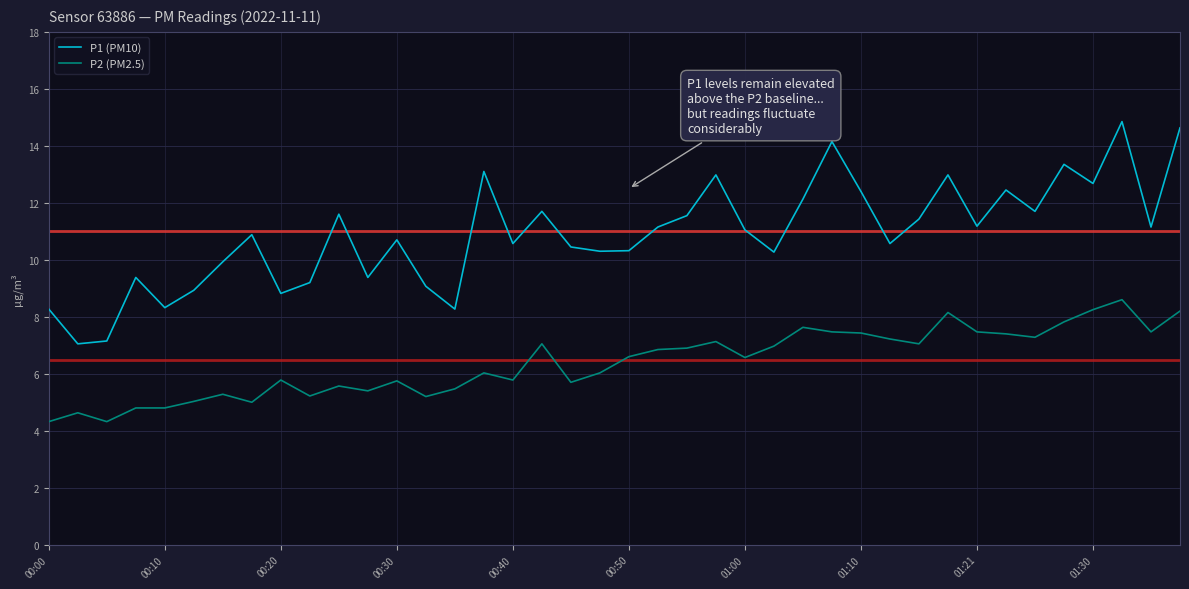

Which series has the widest spread of values?

P1 (PM10)